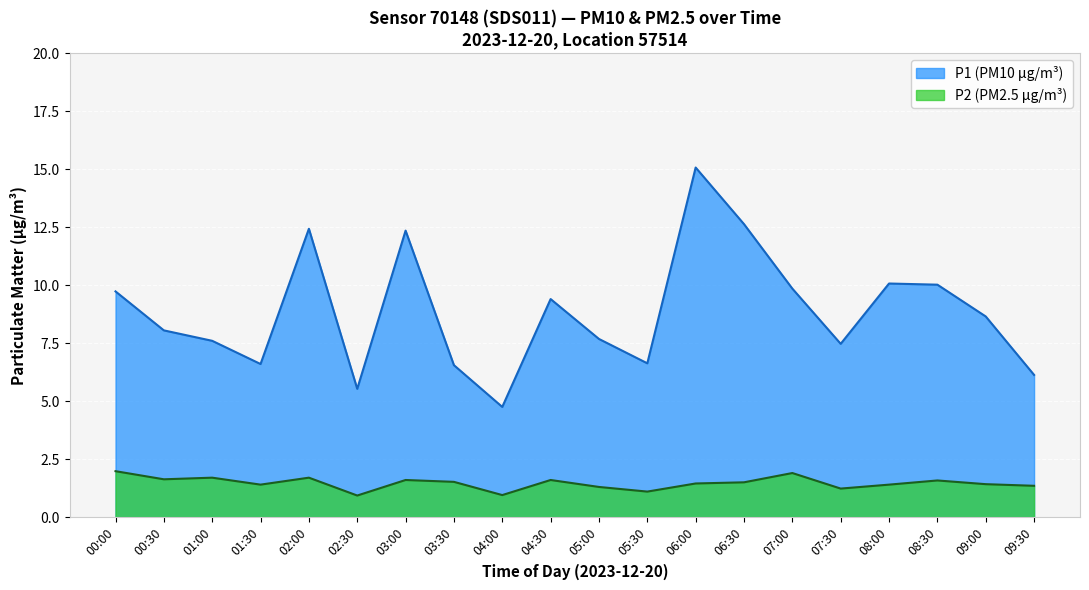

True or false: P1 and P2 cross at least once.

False